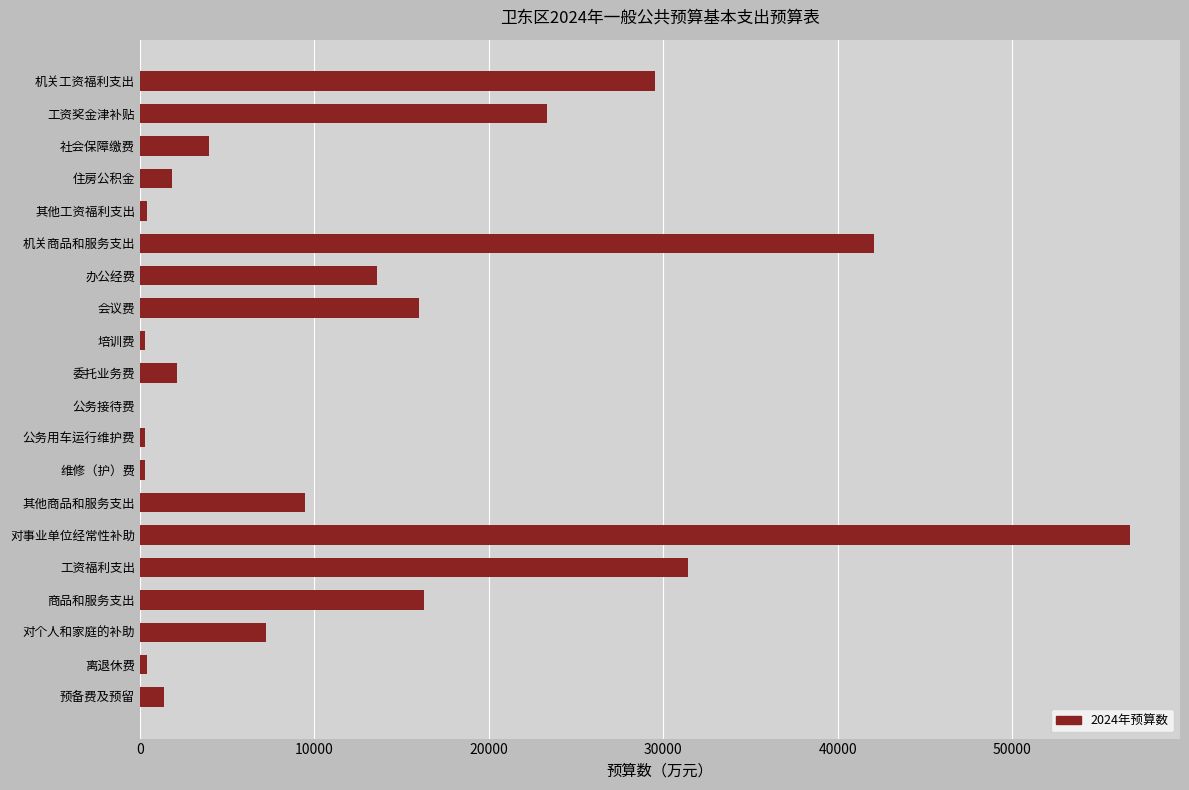

What is the sum of all values?

256736